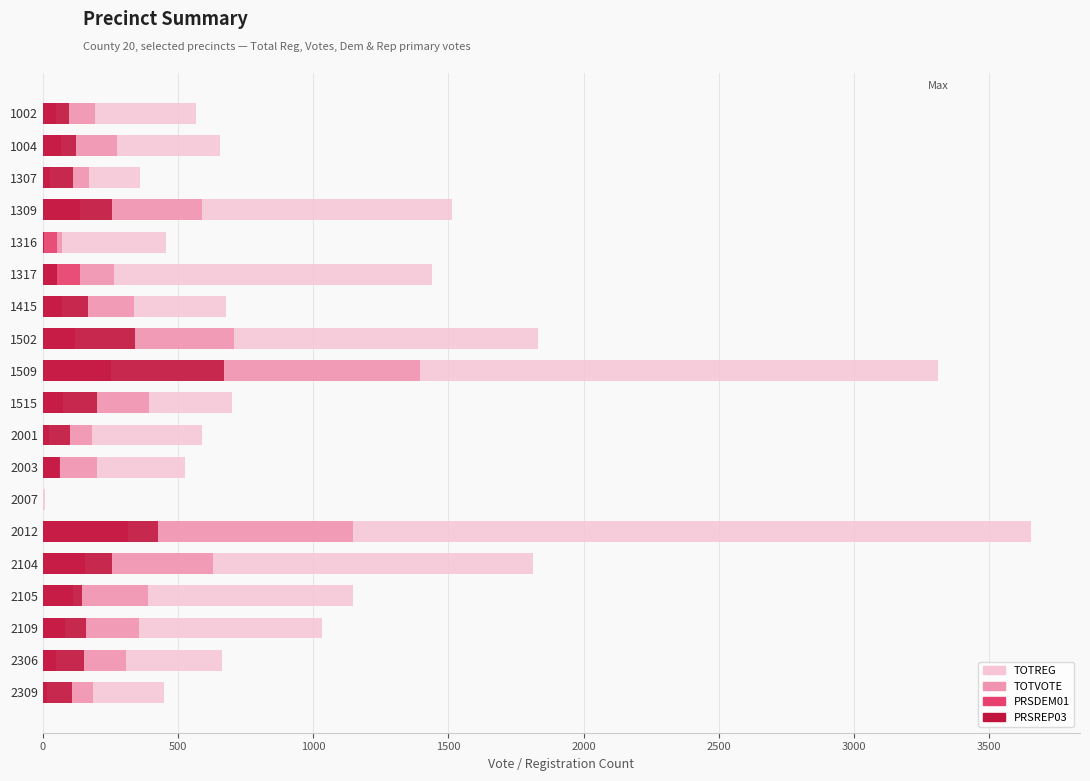

What are all the series names shown in the legend?

TOTREG, TOTVOTE, PRSDEM01, PRSREP03